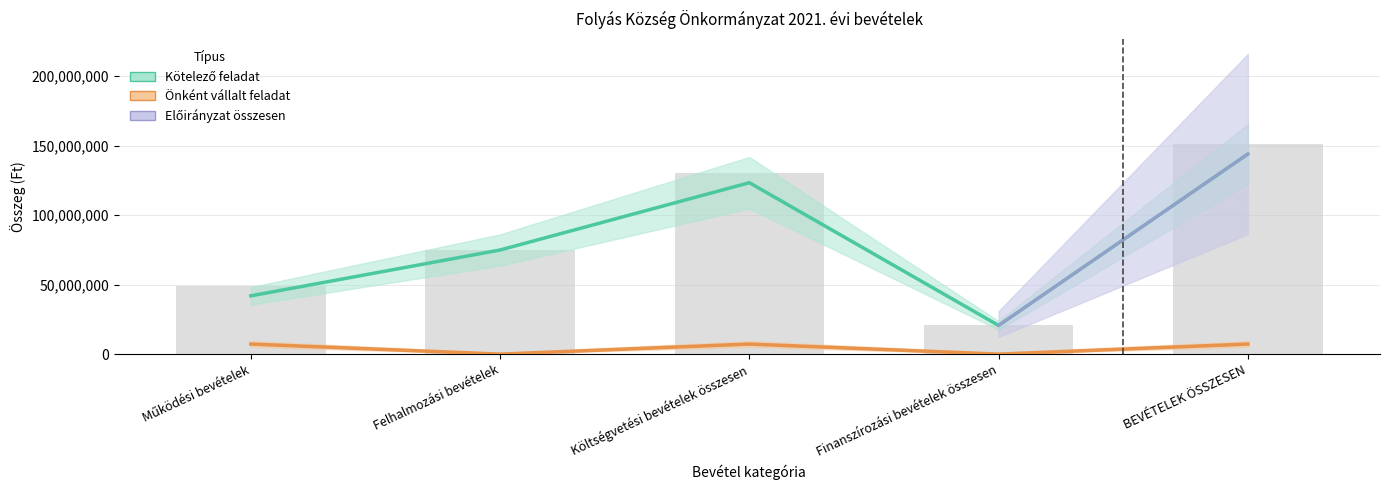

The Önként vállalt feladat series shows -2511370 at Felhalmozási bevételek. True or false?

False